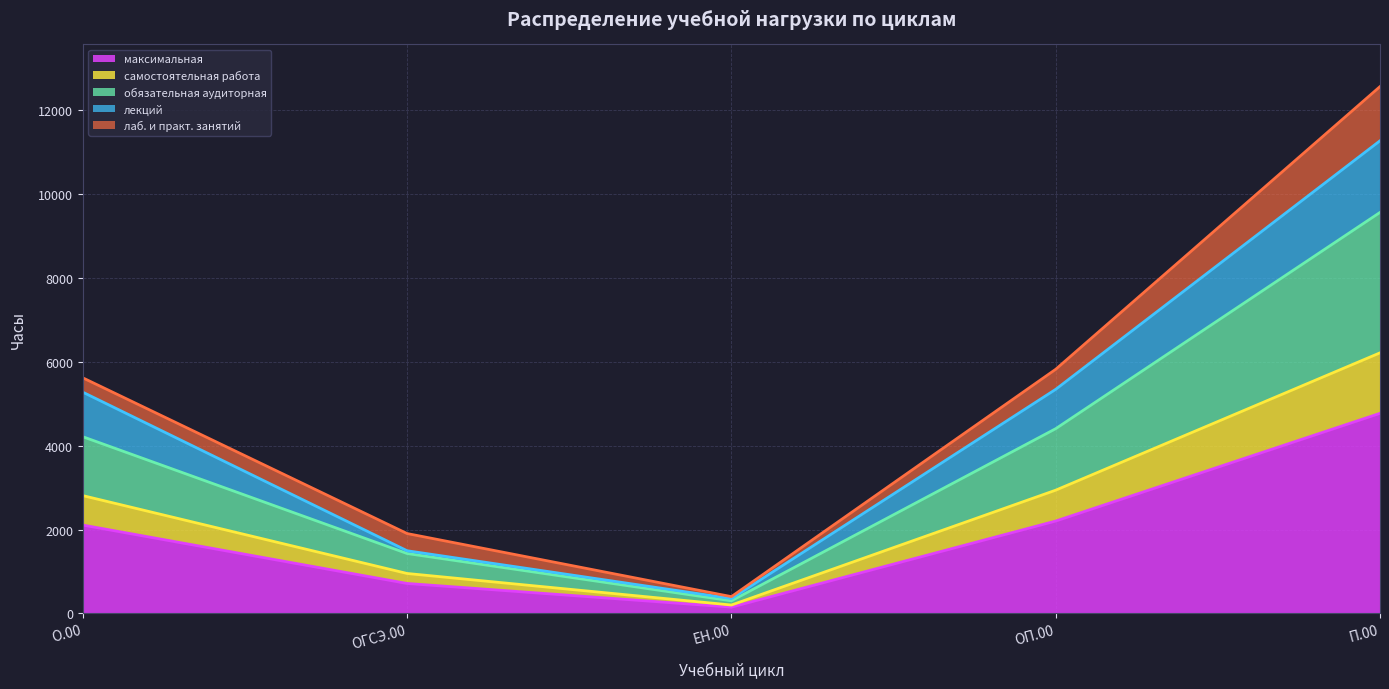

What is the maximum value for максимальная?

4770